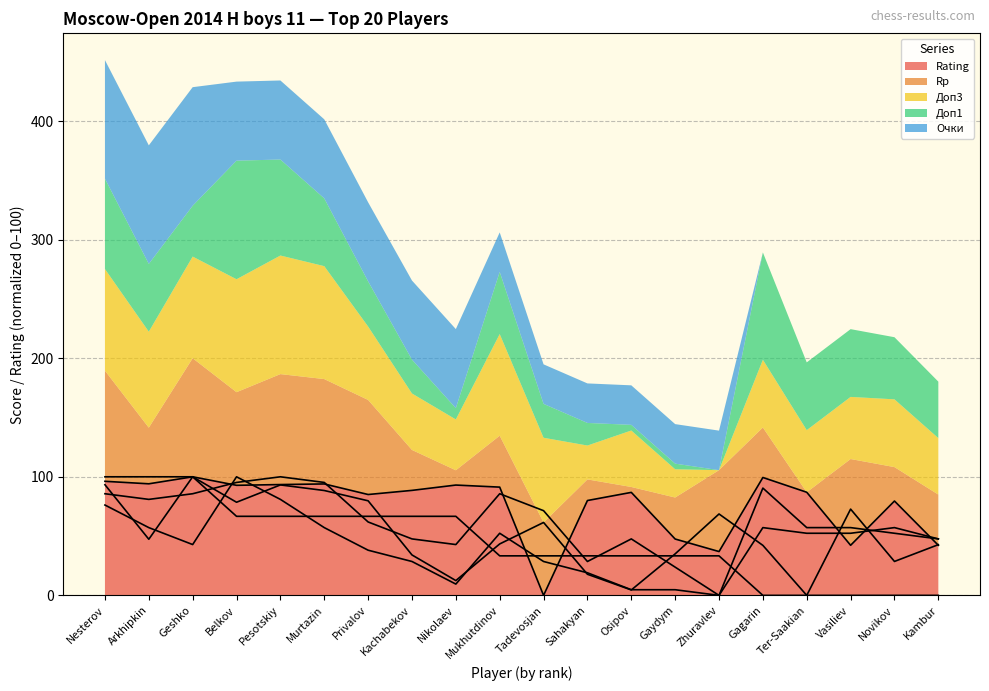

What is the difference between the maximum and minimum values in the Доп1 series?

100.0